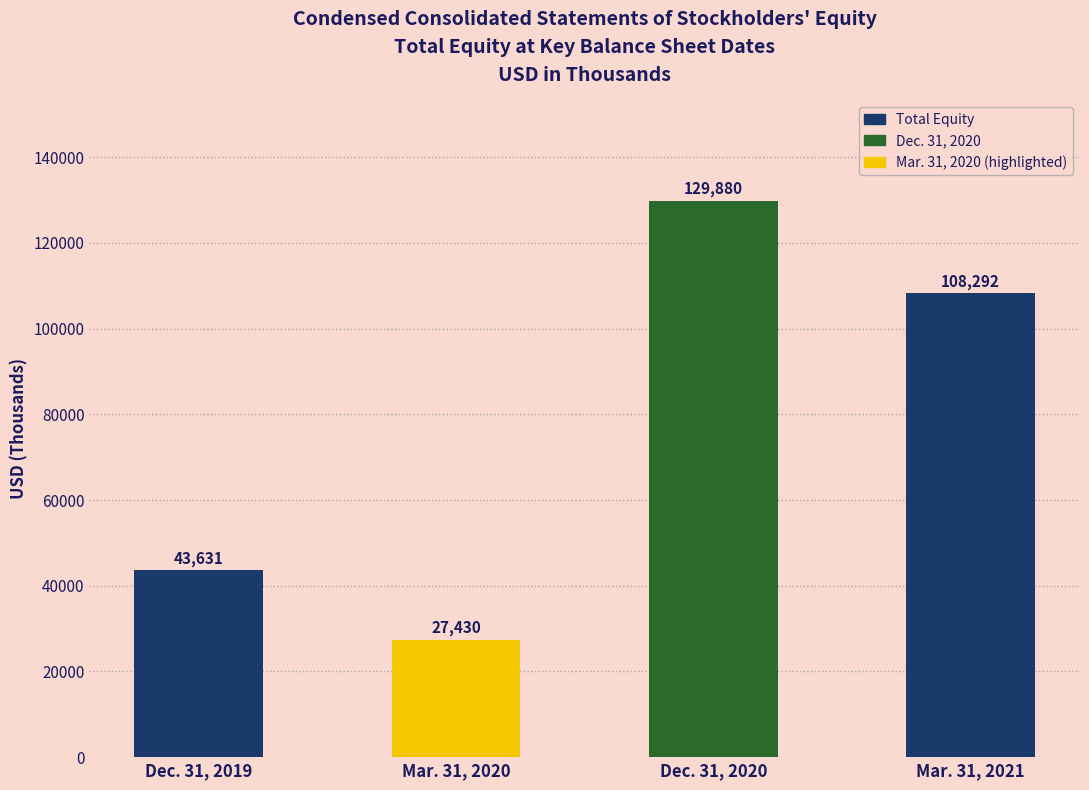

At which label does the data first exceed 108292?

Dec. 31, 2020